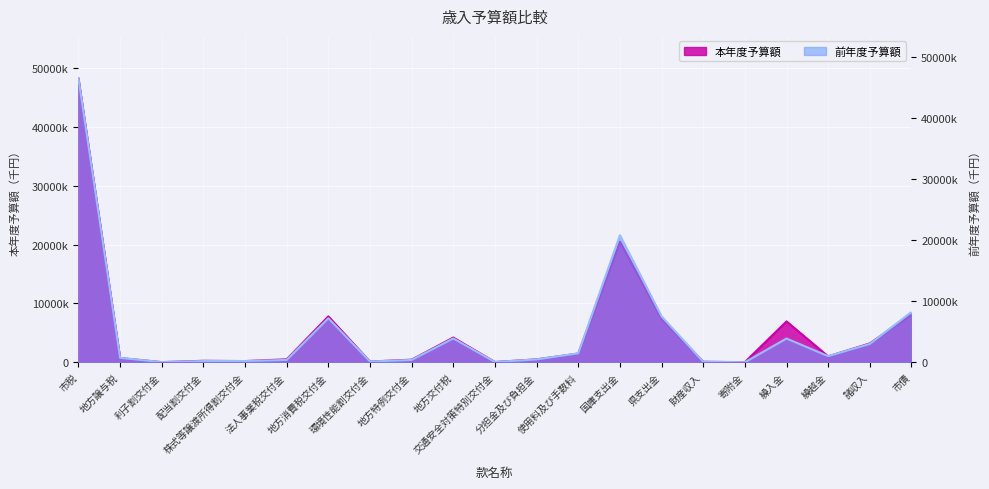

Where does the 前年度予算額 series first go above 716000?

市税